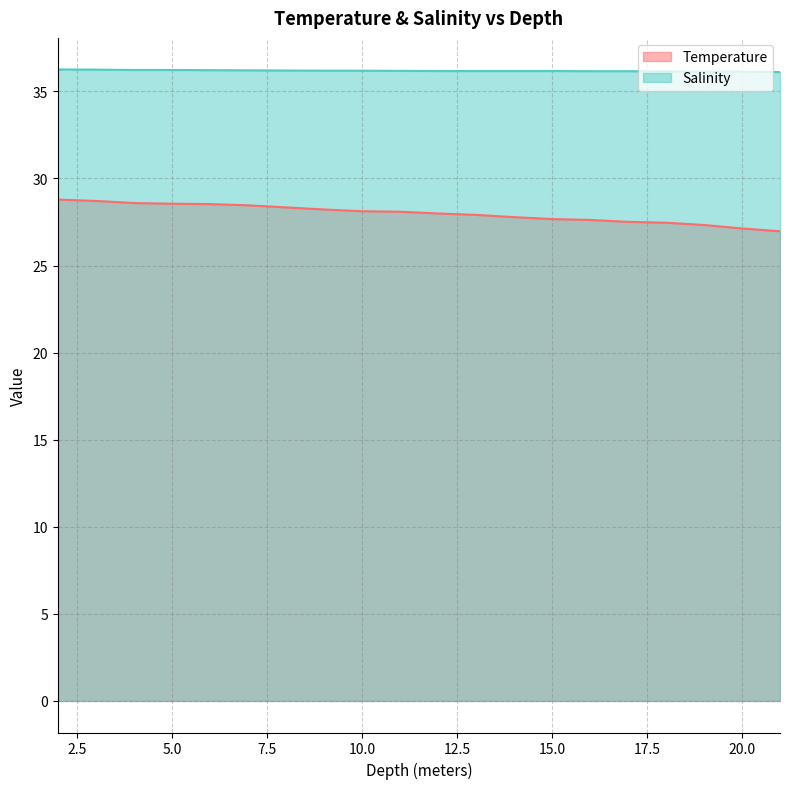

Does the chart display data point markers on the line(s)?

No